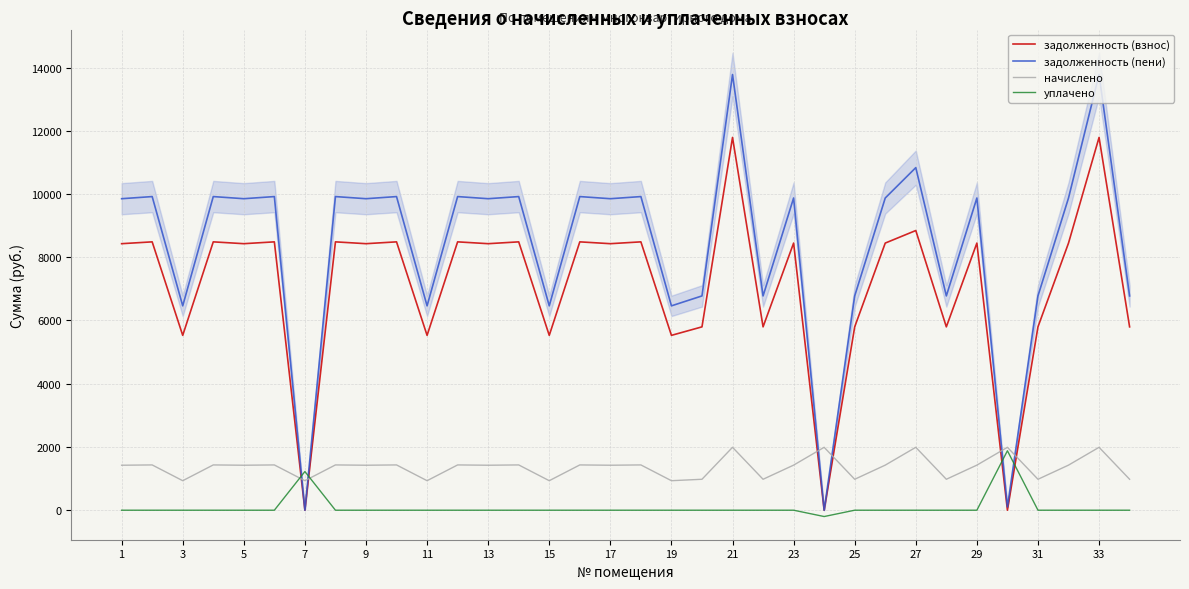

How many lines are shown in the chart?

4